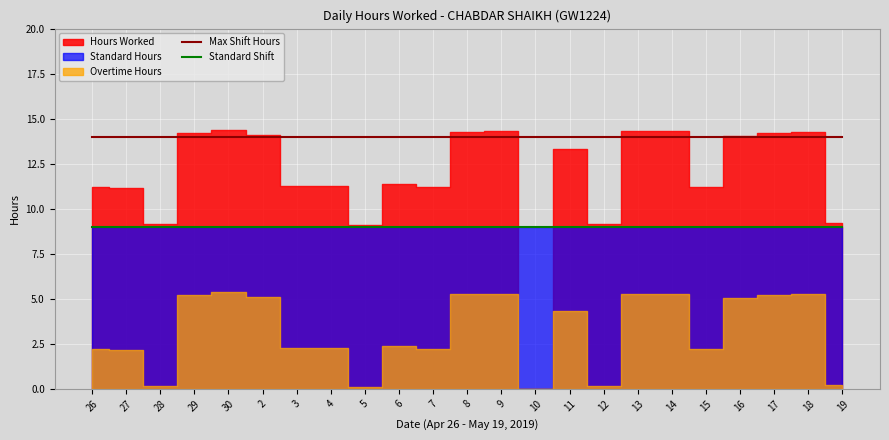

What is the average value of the Standard Shift series?

9